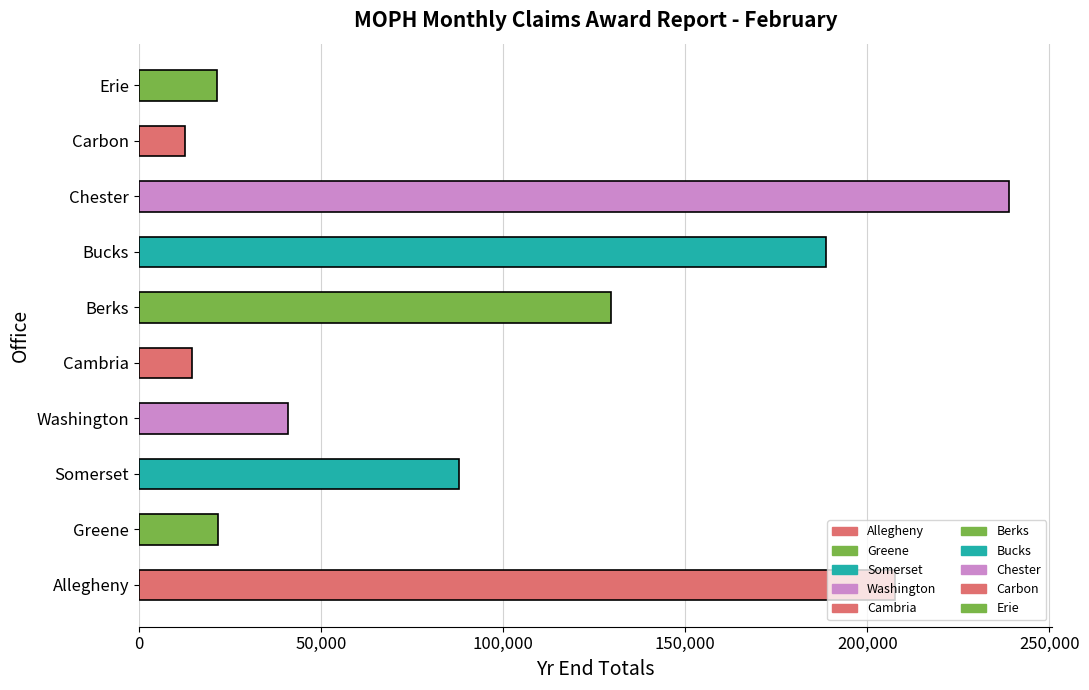

What is the difference between the second highest and minimum values?

194868